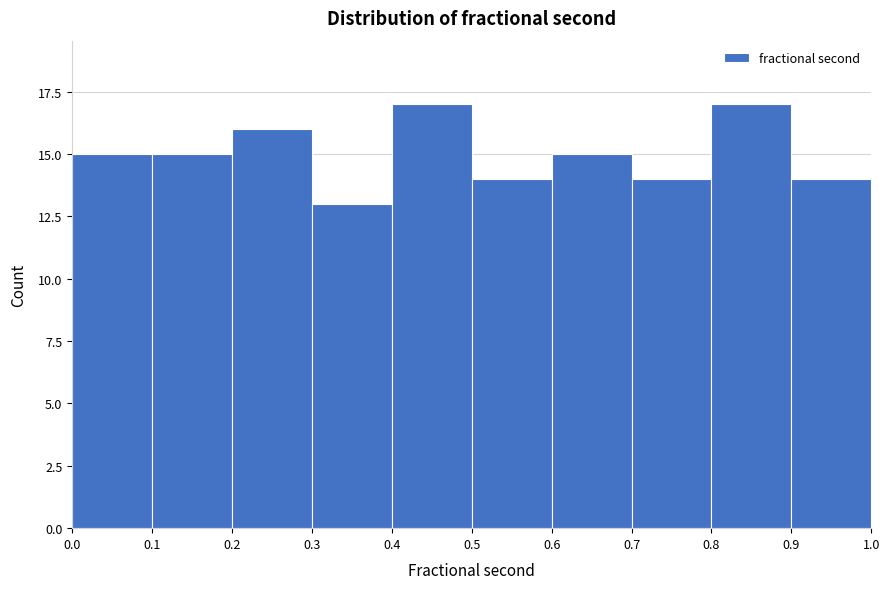

Reading left to right, transcribe this chart: for each bar, give the range it covers on the x-axis and its height. The values are not printed on the chart, so give them approximately, as read against the axis.

0.0 to 0.1: 15
0.1 to 0.2: 15
0.2 to 0.3: 16
0.3 to 0.4: 13
0.4 to 0.5: 17
0.5 to 0.6: 14
0.6 to 0.7: 15
0.7 to 0.8: 14
0.8 to 0.9: 17
0.9 to 1.0: 14